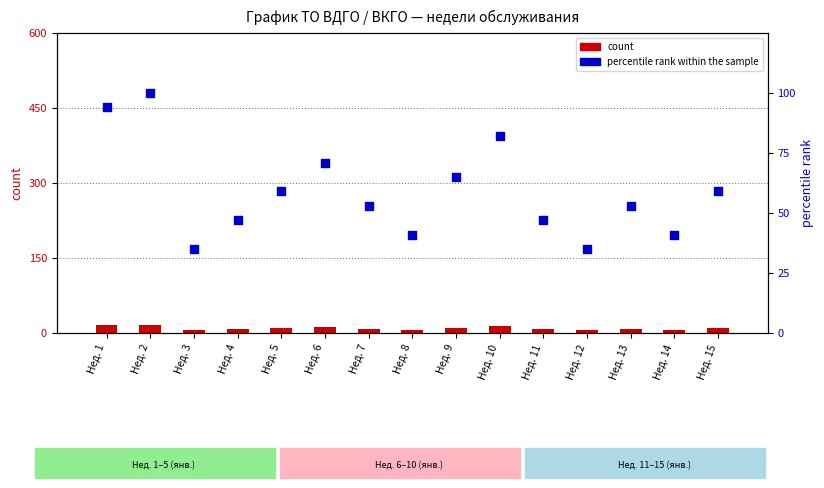

Which series reaches the maximum Y coordinate?

percentile rank within the sample